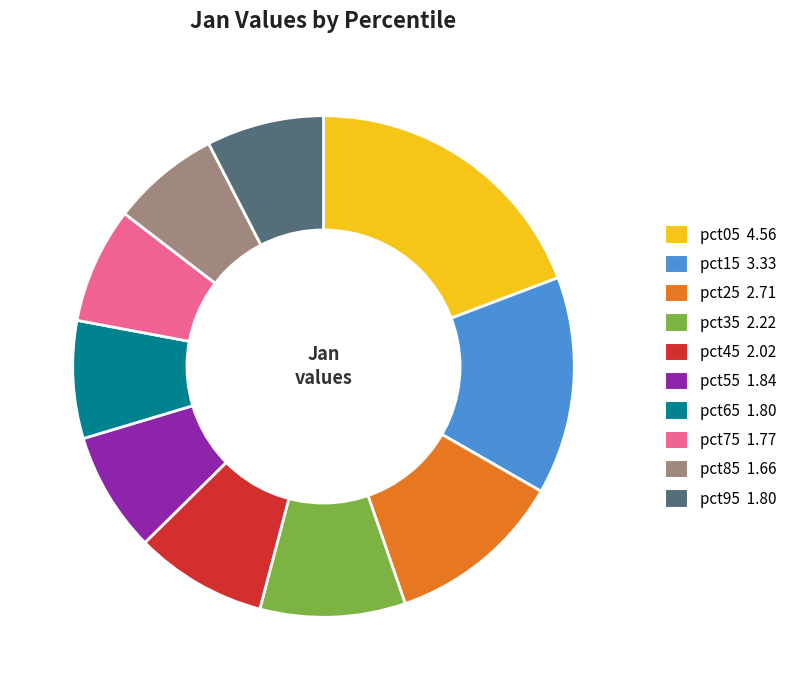

Approximately how many times larger is the value at pct95 1.80 compared to pct75 1.77?

1.0